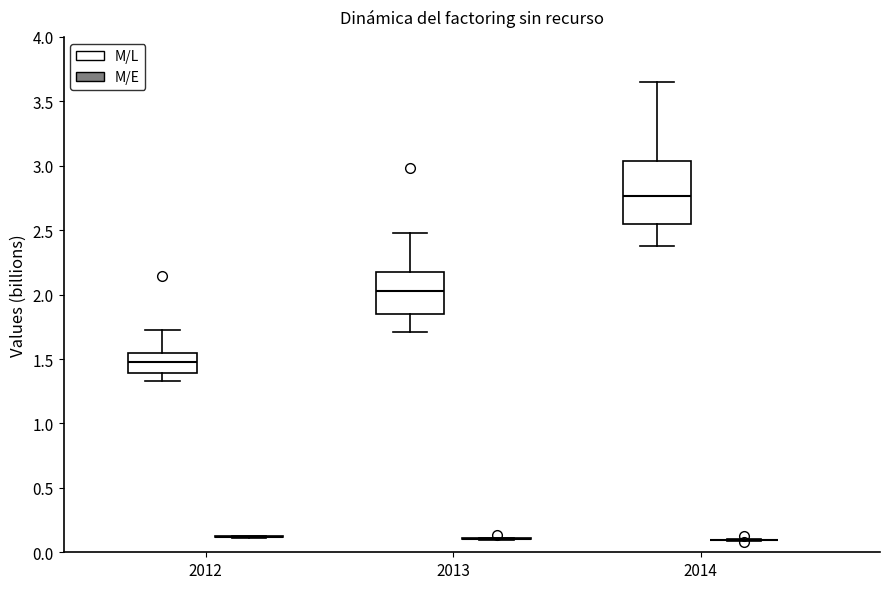

Reading left to right, transcribe this box plot: for each box, give where its median line is, the range the box spans, and where its two whiskers end, as read against the y-axis. The values are not printed on the chart, so give them approximately, as read against the axis.

2012 (M/L): median 1.50, box 1.40 to 1.55, whiskers 1.35 to 1.70
2012 (M/E): box collapsed to a line at 0.10, whiskers 0.10 to 0.15
2013 (M/L): median 2.05, box 1.85 to 2.15, whiskers 1.70 to 2.50
2013 (M/E): box collapsed to a line at 0.10, whiskers 0.10 to 0.10
2014 (M/L): median 2.75, box 2.55 to 3.05, whiskers 2.40 to 3.65
2014 (M/E): box collapsed to a line at 0.10, whiskers 0.10 to 0.10